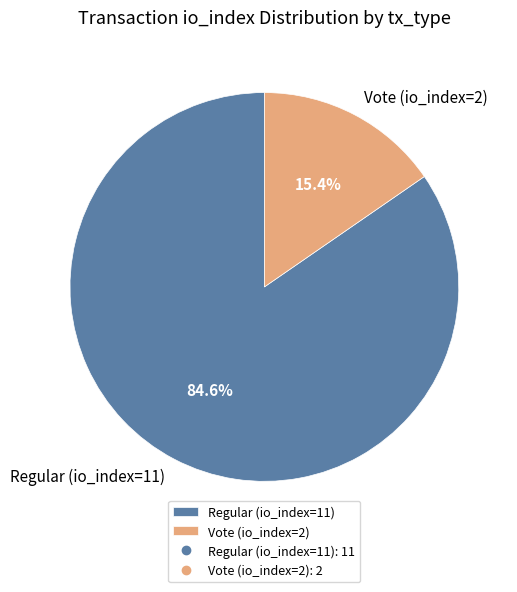

The Vote (io_index=2) slice represents 24% of the pie. True or false?

False